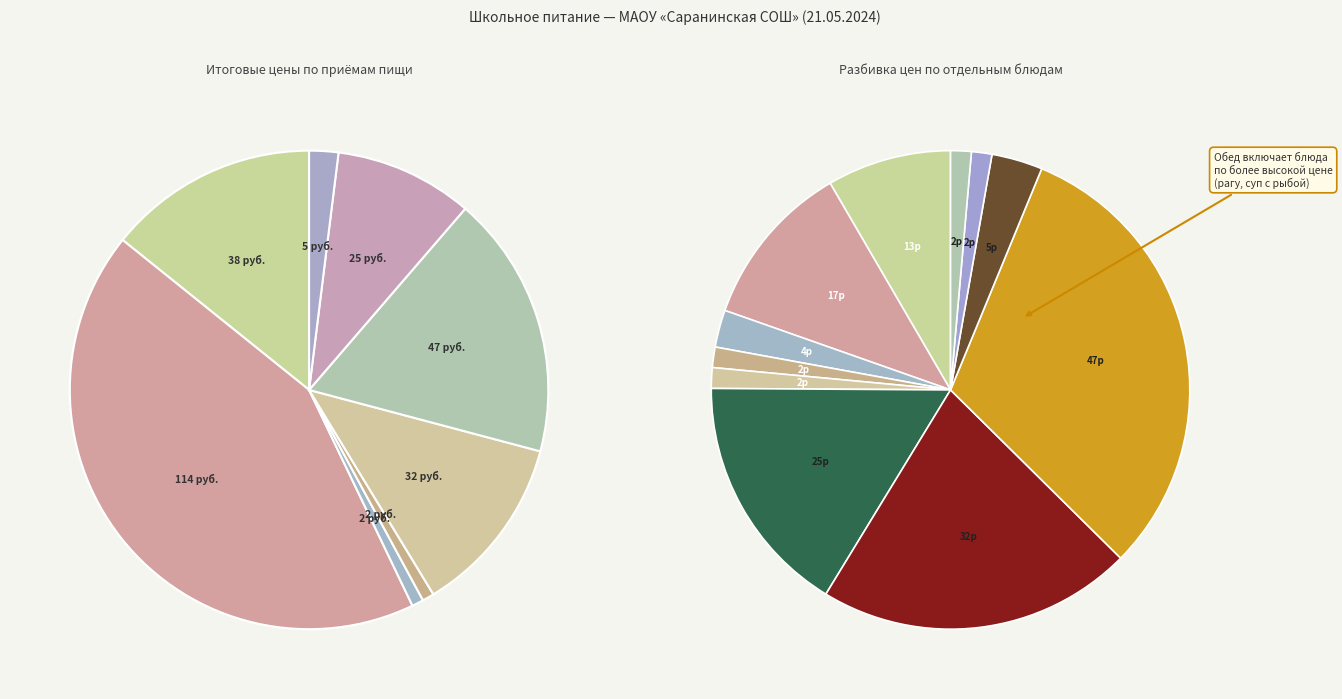

Between Зеленый горошек and Рагу из мяса птицы, which is larger?

Рагу из мяса птицы